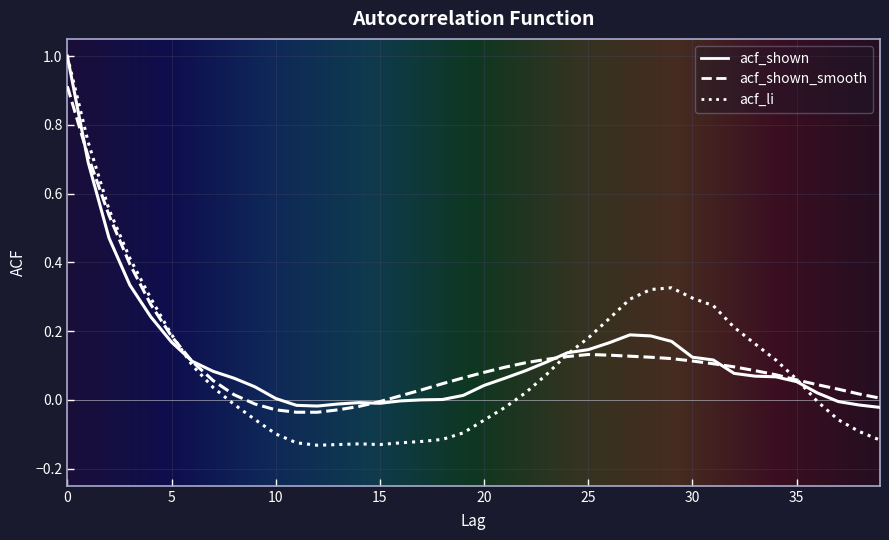

What is the highest value of the acf_li series?

1.0